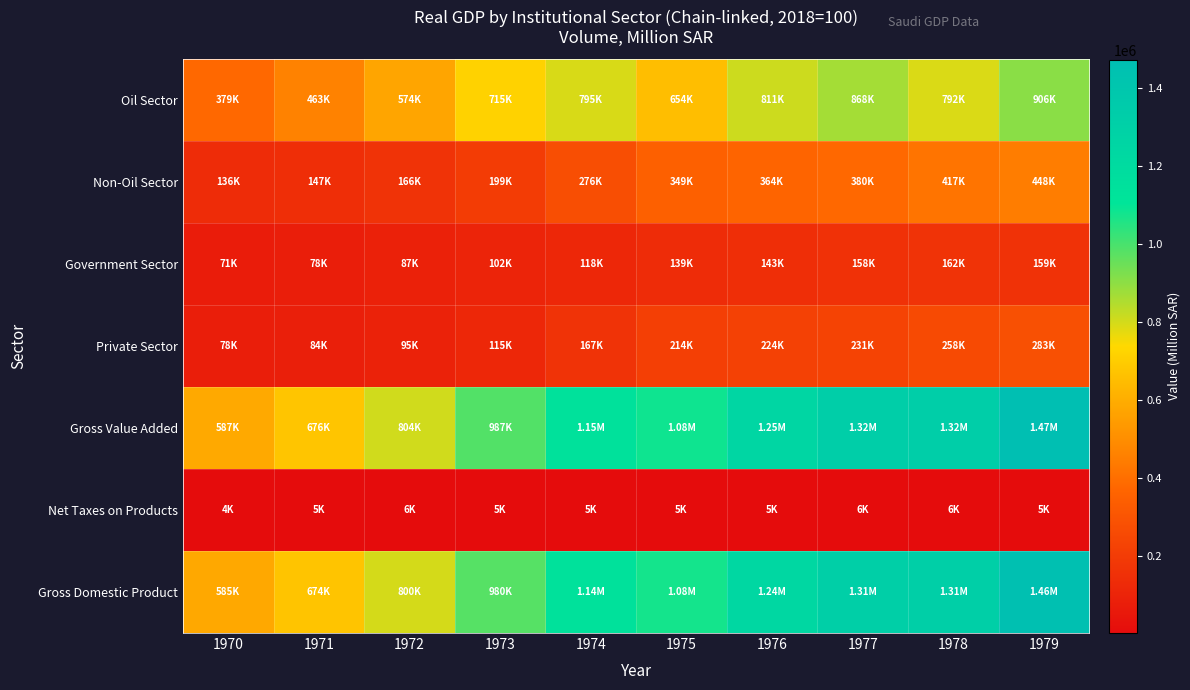

Which series has the largest range (max minus min)?

Gross Value Added